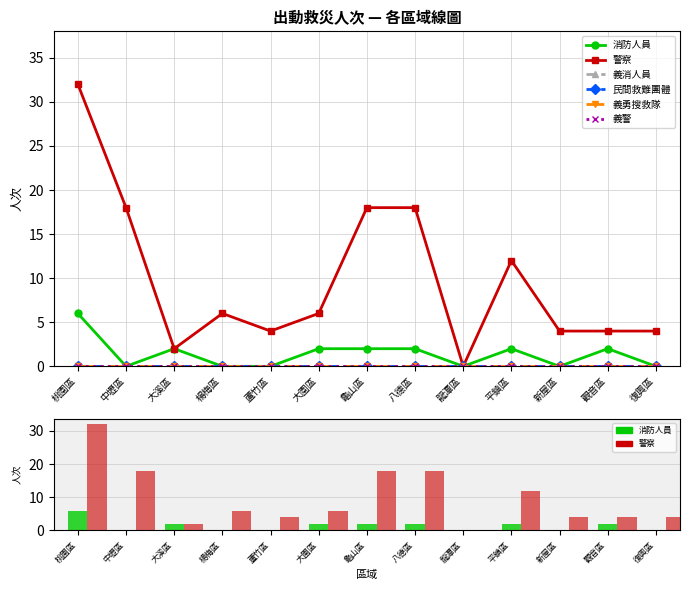

Reading right to left, extract all data points from this chart.

消防人員: 復興區=0	觀音區=2	新屋區=0	平鎮區=2	龍潭區=0	八德區=2	龜山區=2	大園區=2	蘆竹區=0	楊梅區=0	大溪區=2	中壢區=0	桃園區=6
警察: 復興區=4	觀音區=4	新屋區=4	平鎮區=12	龍潭區=0	八德區=18	龜山區=18	大園區=6	蘆竹區=4	楊梅區=6	大溪區=2	中壢區=18	桃園區=32
義消人員: 復興區=0	觀音區=0	新屋區=0	平鎮區=0	龍潭區=0	八德區=0	龜山區=0	大園區=0	蘆竹區=0	楊梅區=0	大溪區=0	中壢區=0	桃園區=0
民間救難團體: 復興區=0	觀音區=0	新屋區=0	平鎮區=0	龍潭區=0	八德區=0	龜山區=0	大園區=0	蘆竹區=0	楊梅區=0	大溪區=0	中壢區=0	桃園區=0
義勇搜救隊: 復興區=0	觀音區=0	新屋區=0	平鎮區=0	龍潭區=0	八德區=0	龜山區=0	大園區=0	蘆竹區=0	楊梅區=0	大溪區=0	中壢區=0	桃園區=0
義警: 復興區=0	觀音區=0	新屋區=0	平鎮區=0	龍潭區=0	八德區=0	龜山區=0	大園區=0	蘆竹區=0	楊梅區=0	大溪區=0	中壢區=0	桃園區=0